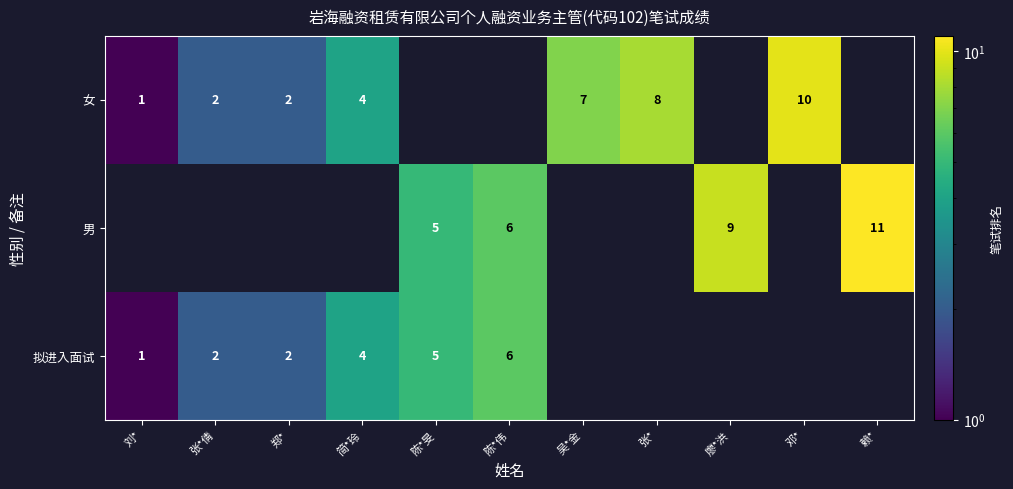

True or false: 男 has a value of 11 at 赖*.

True